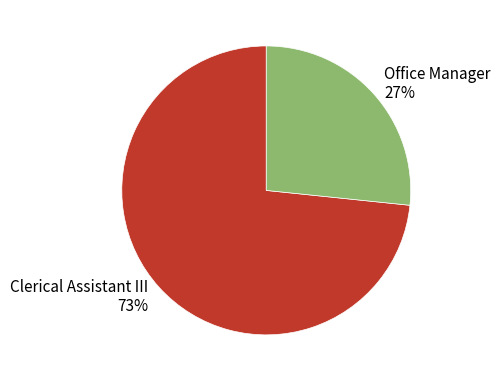

How many segments does this pie chart have?

2